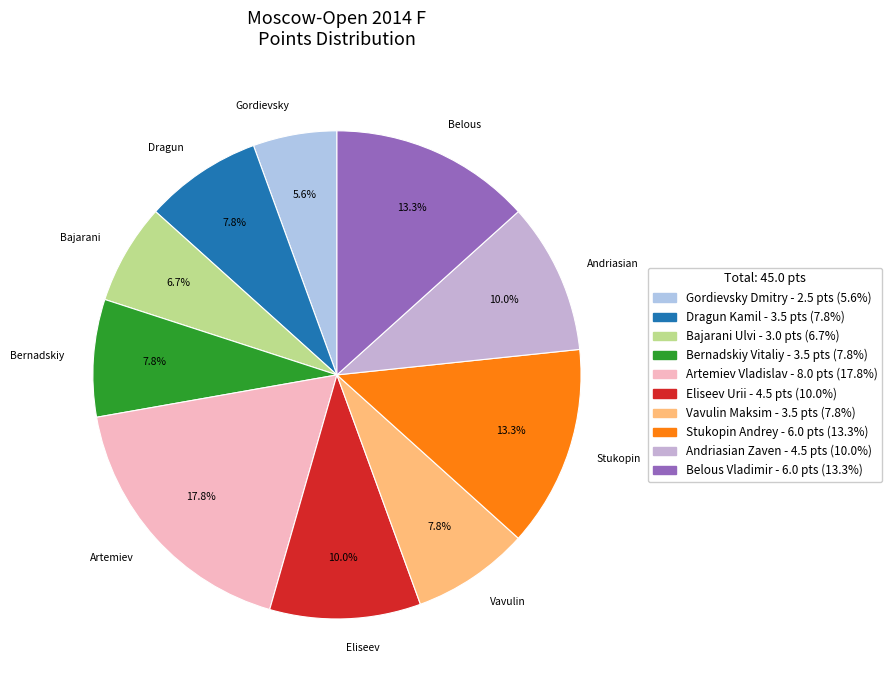

Which slice is the largest?

Artemiev Vladislav